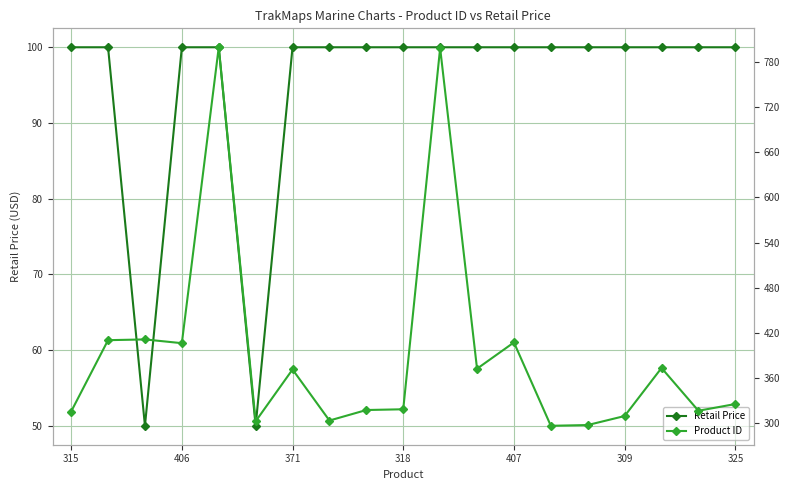

True or false: Retail Price has more than 1 interior local peaks.

False